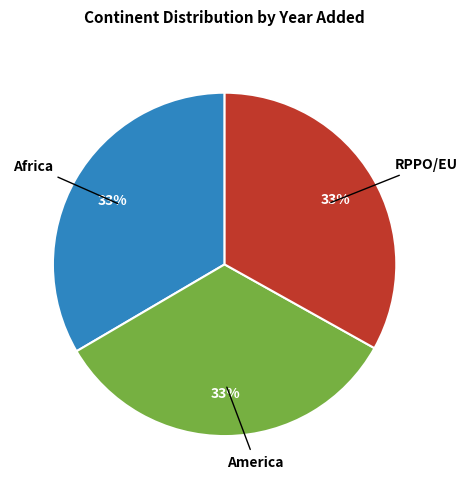

To the nearest percent, what is the average slice percentage?

33%